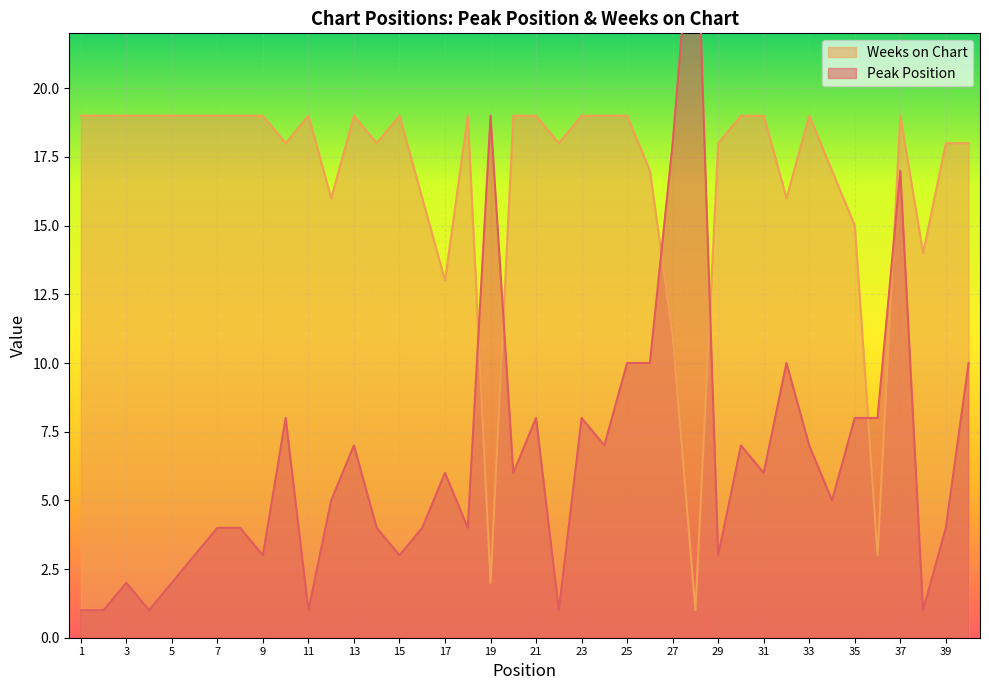

Which series has the widest spread of values?

Peak Position